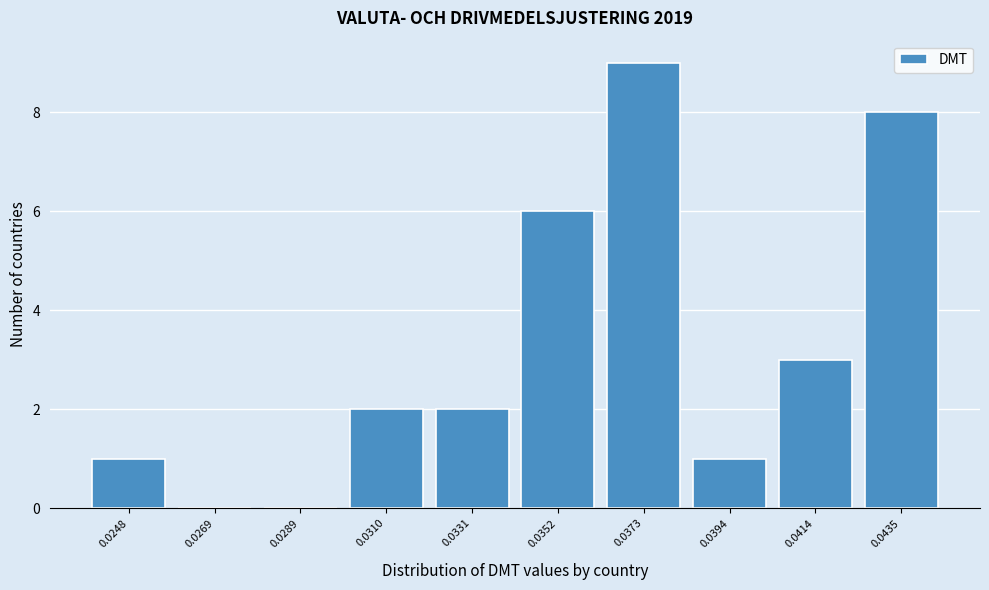

Reading left to right, what are all the values shown in this chart?

0.0248=1	0.0269=0	0.0289=0	0.0310=2	0.0331=2	0.0352=6	0.0373=9	0.0394=1	0.0414=3	0.0435=8